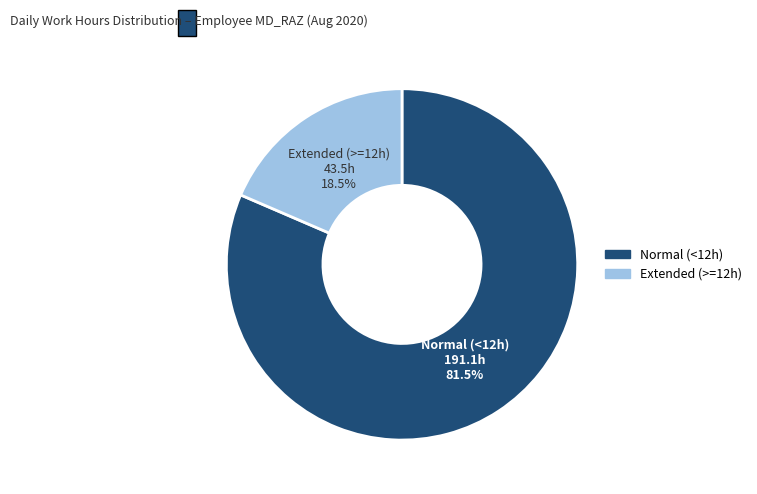

Count the number of slices in the pie.

2